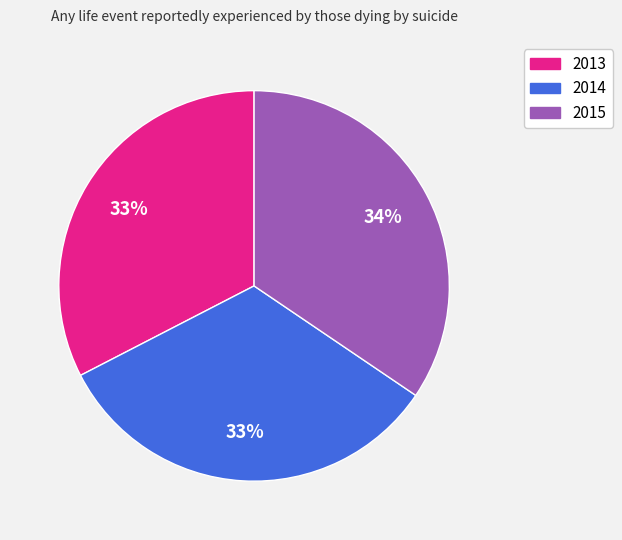

True or false: 2015 accounts for 34% of the total.

True